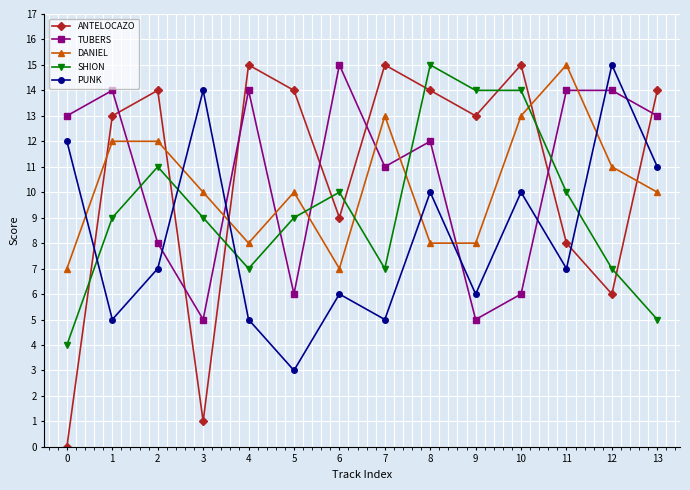

How many intersections are there between DANIEL and SHION?

4